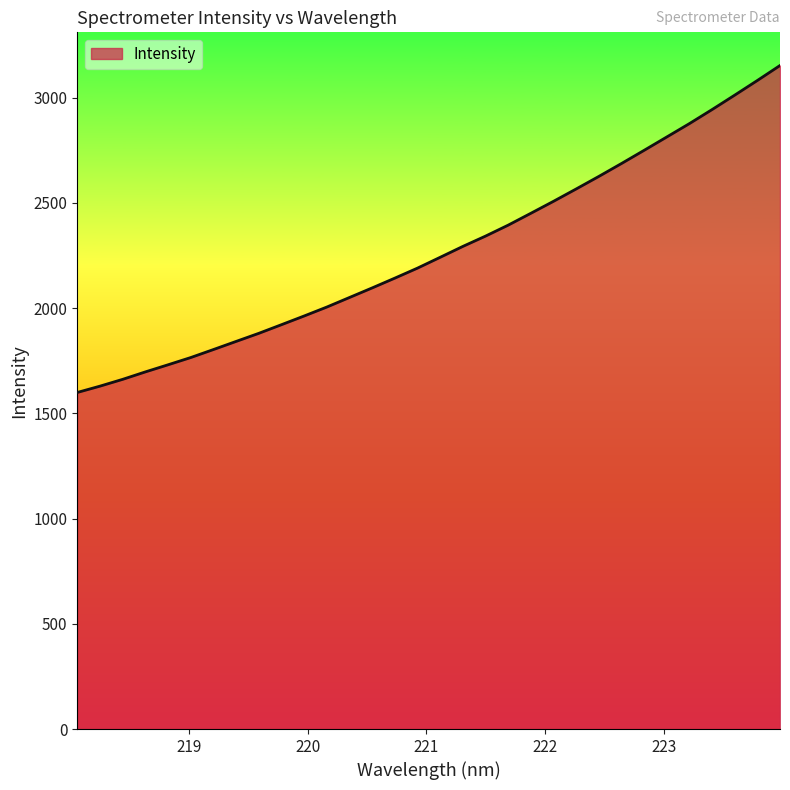

What is the greatest value displayed?

3153.0